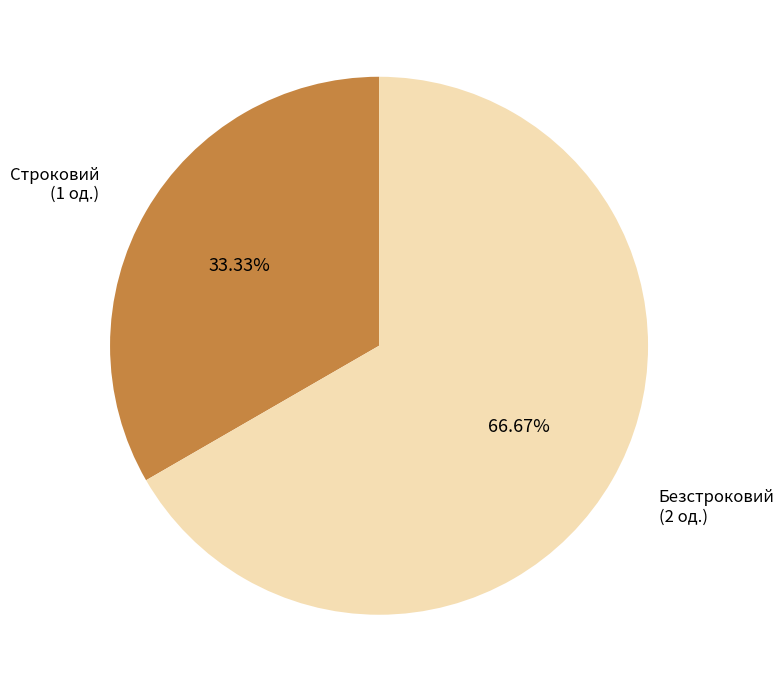

Is there any slice that represents more than half of the pie?

Yes